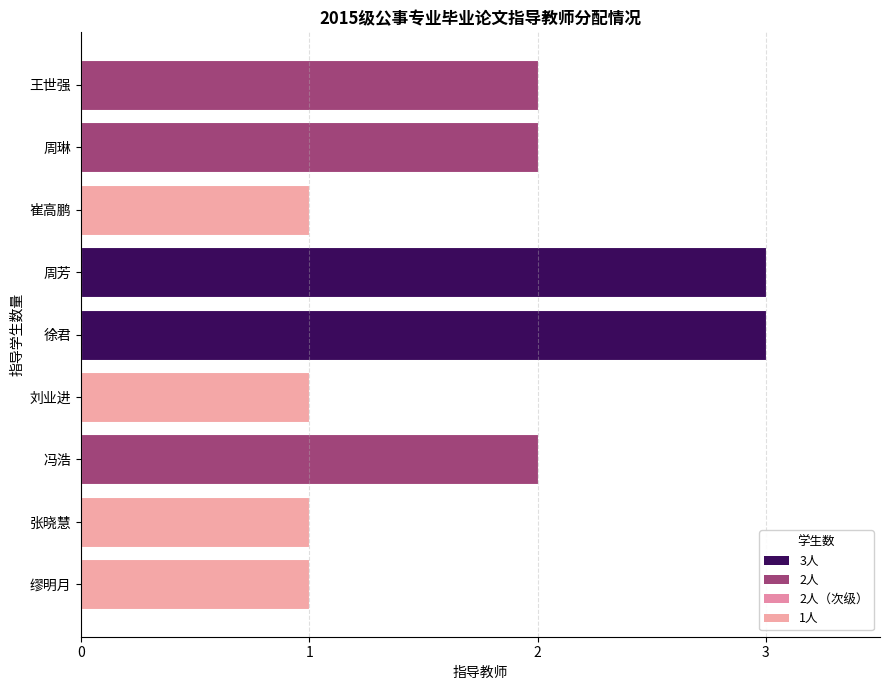

What is the maximum value shown in the chart?

3